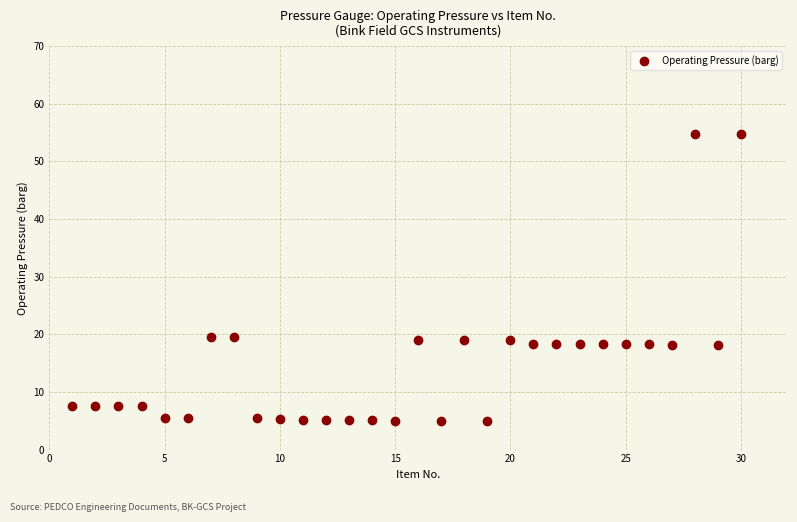

What is the range of Y values (max minus min)?

49.9